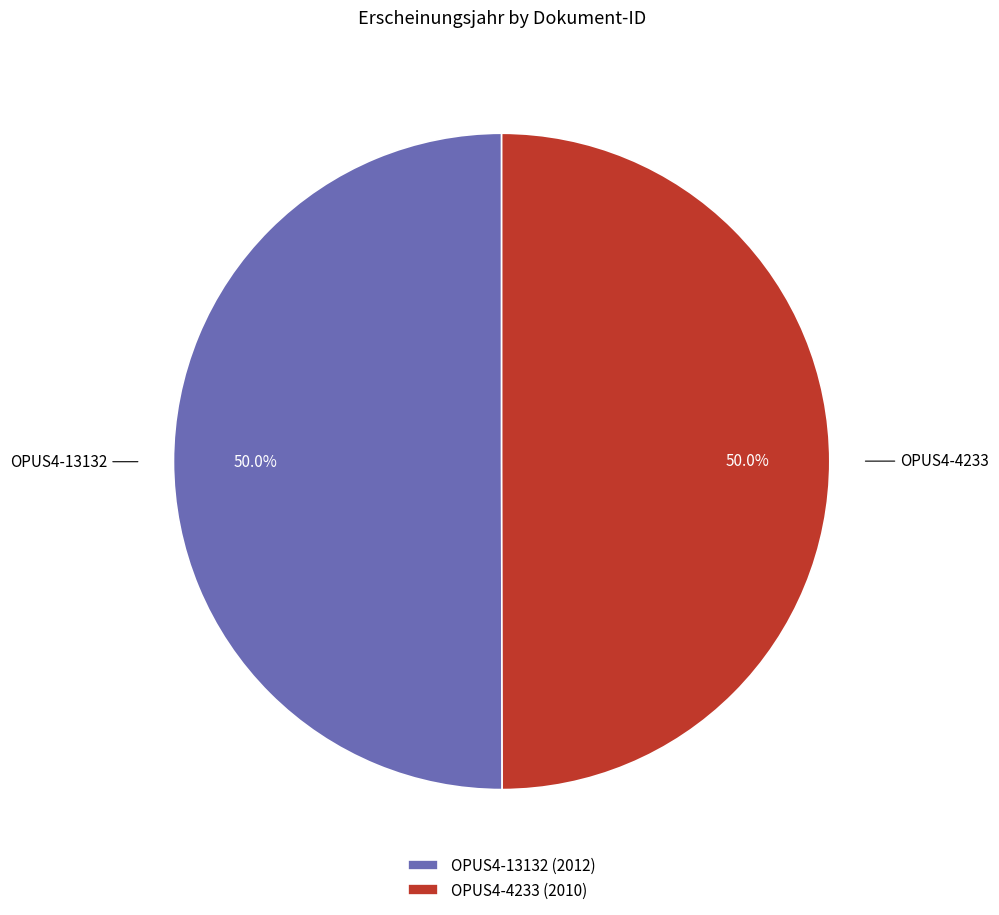

True or false: OPUS4-13132 accounts for 37% of the total.

False